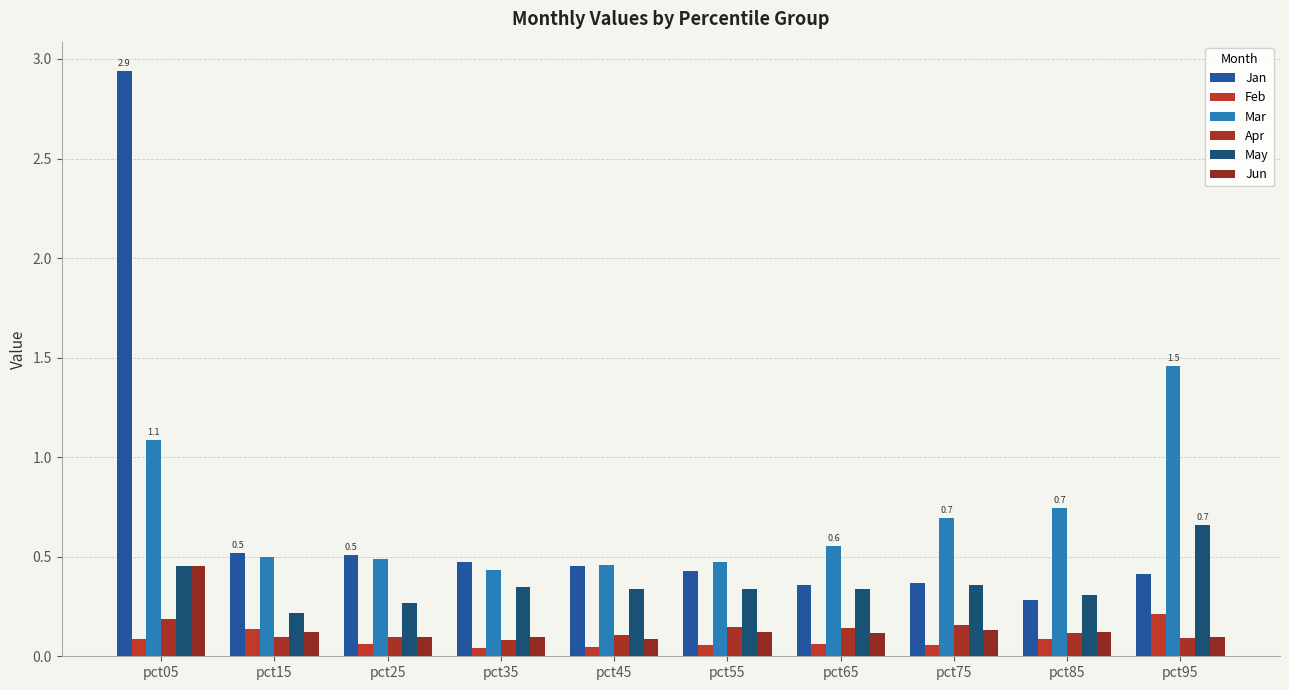

At which label does Feb reach its peak?

pct95